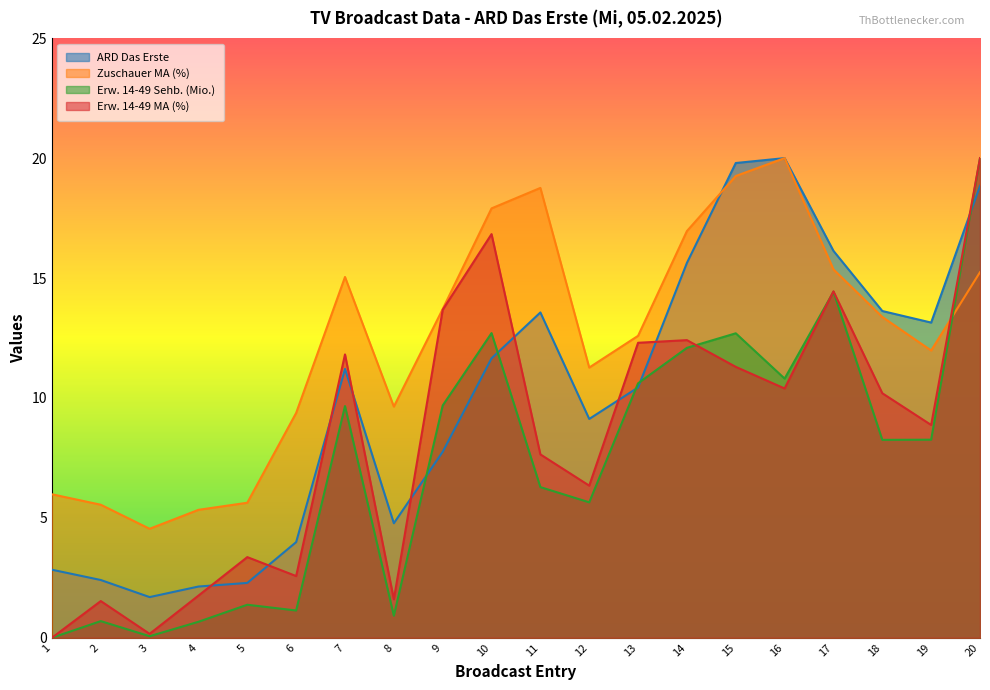

What is the spread (max minus min) of values at 1?

6.0